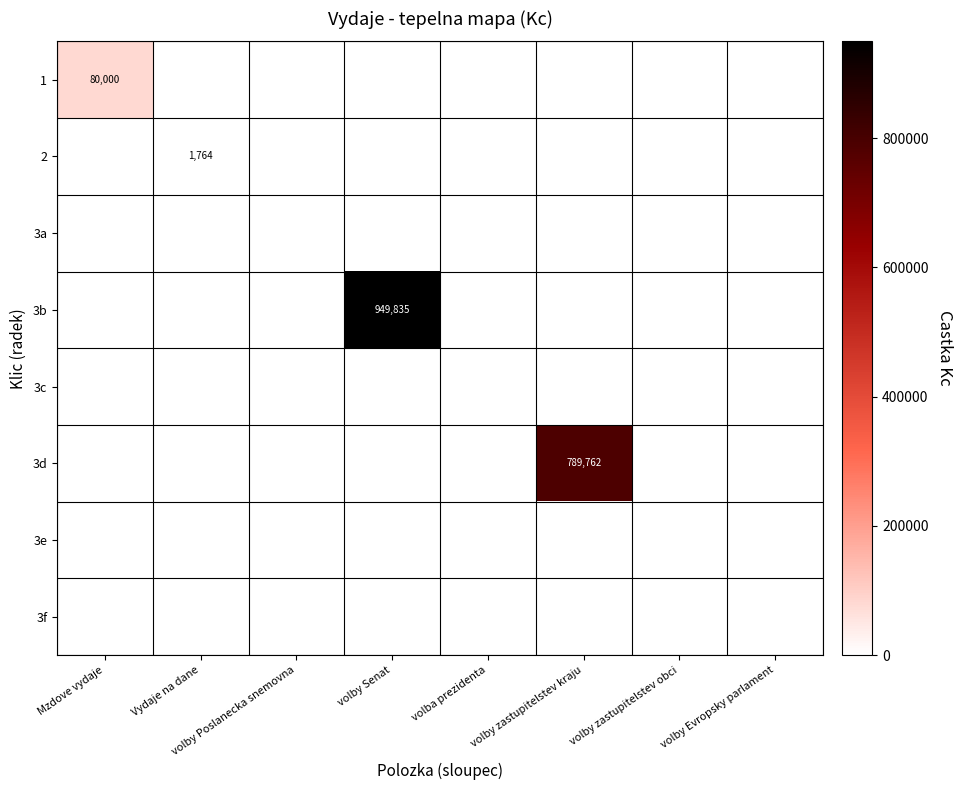

True or false: 2 has a value of 1764 at Vydaje na dane.

True